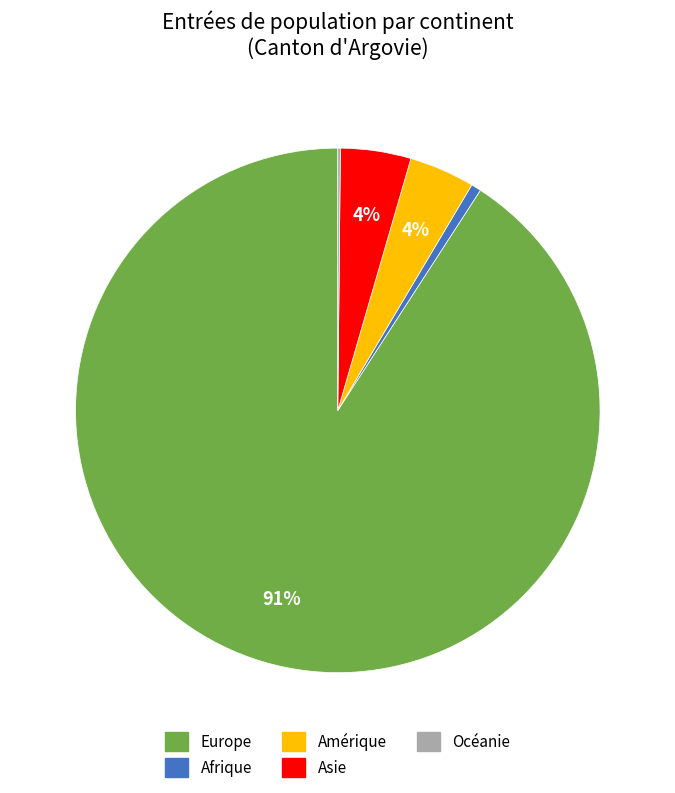

Which category has the biggest portion of the pie?

Europe